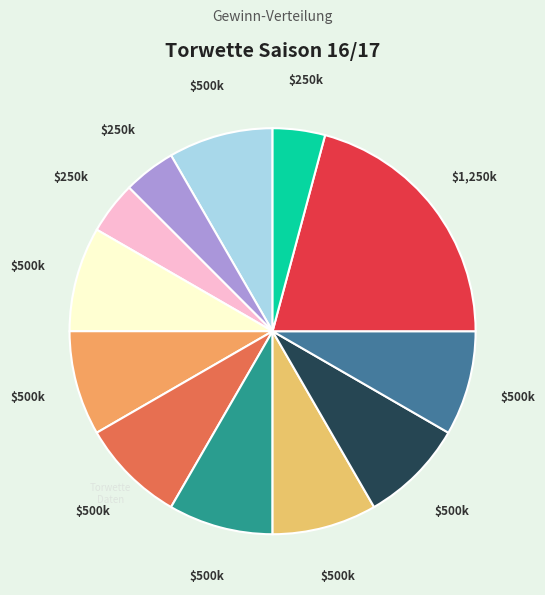

How many slices are in this pie chart?

12